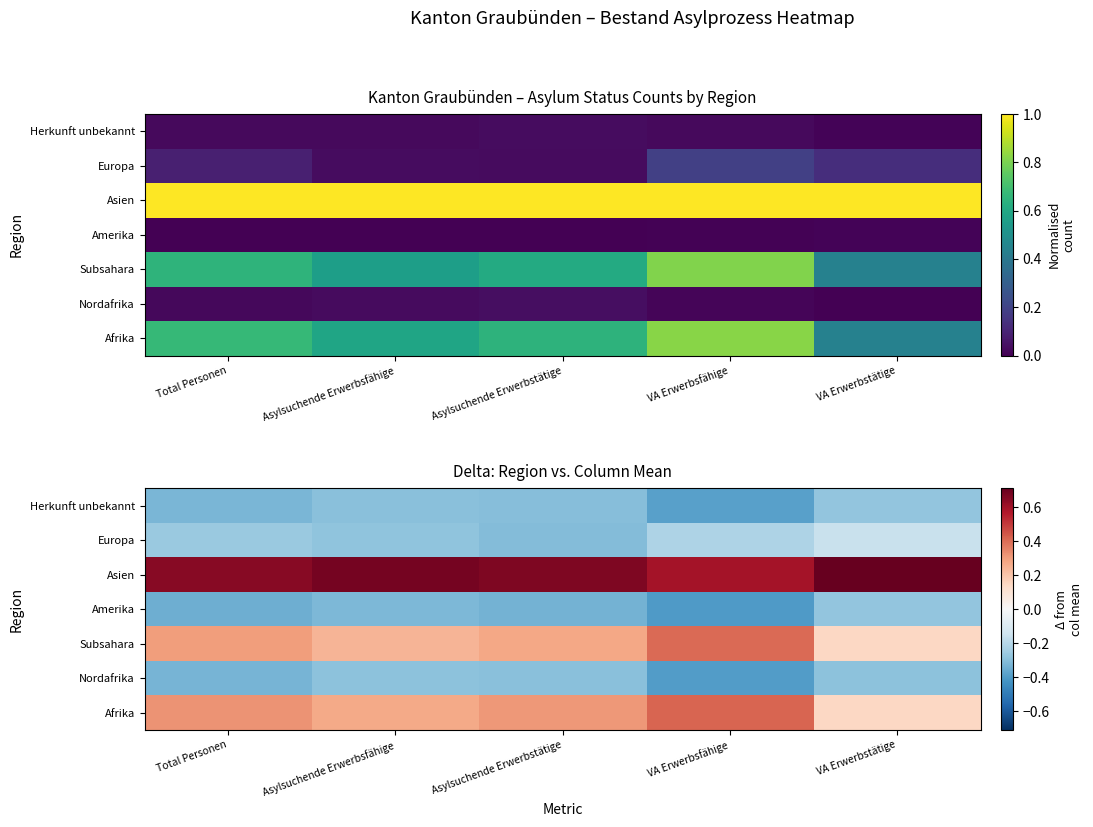

Between Asylsuchende Erwerbstätige and Total Personen, which is larger?

Total Personen